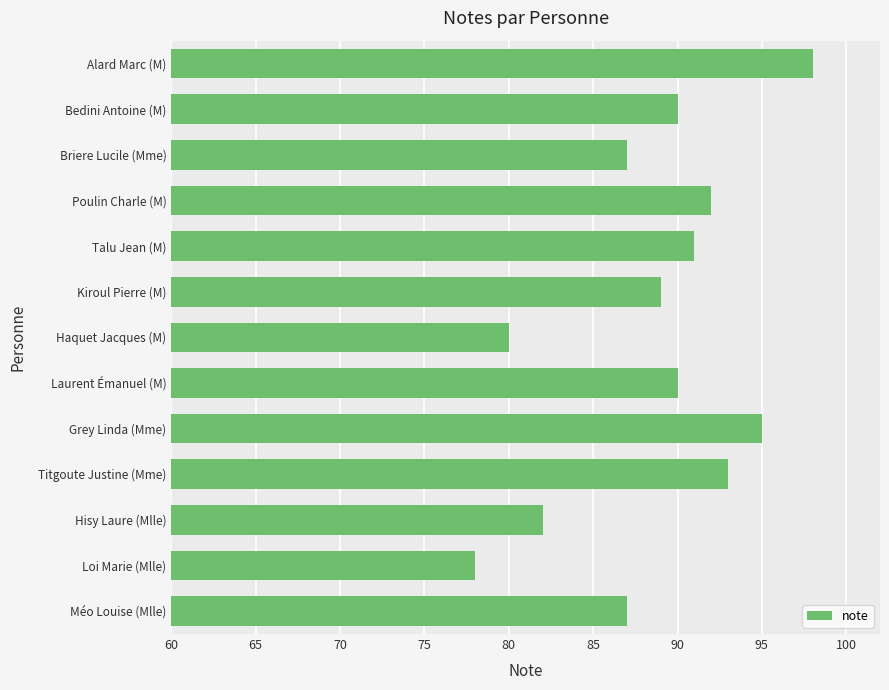

Is it true that the value at Méo Louise (Mlle) is 33?

False